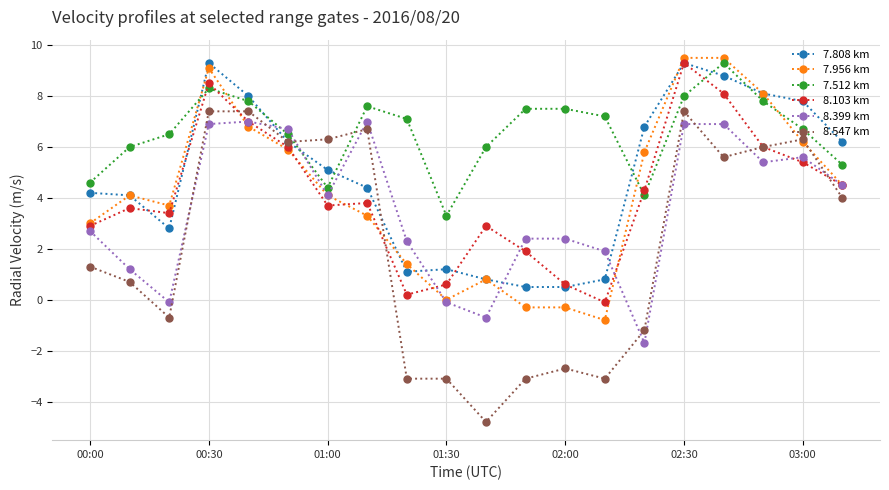

What is the highest value of the 8.547 km series?

7.4